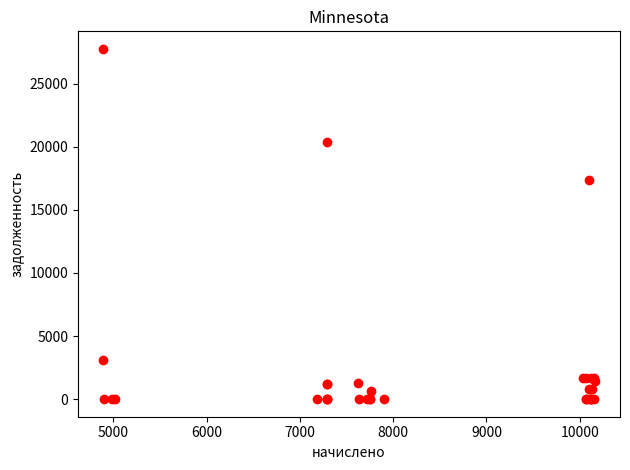

What Y value in the scatter plot is closest to 13875?

17337.5